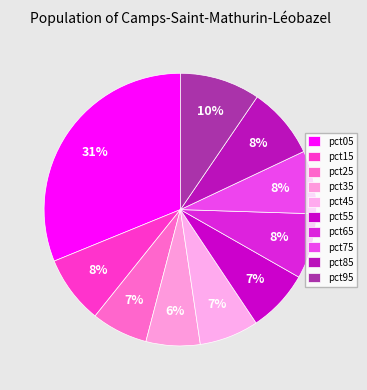

What is the largest slice in the pie chart?

pct05